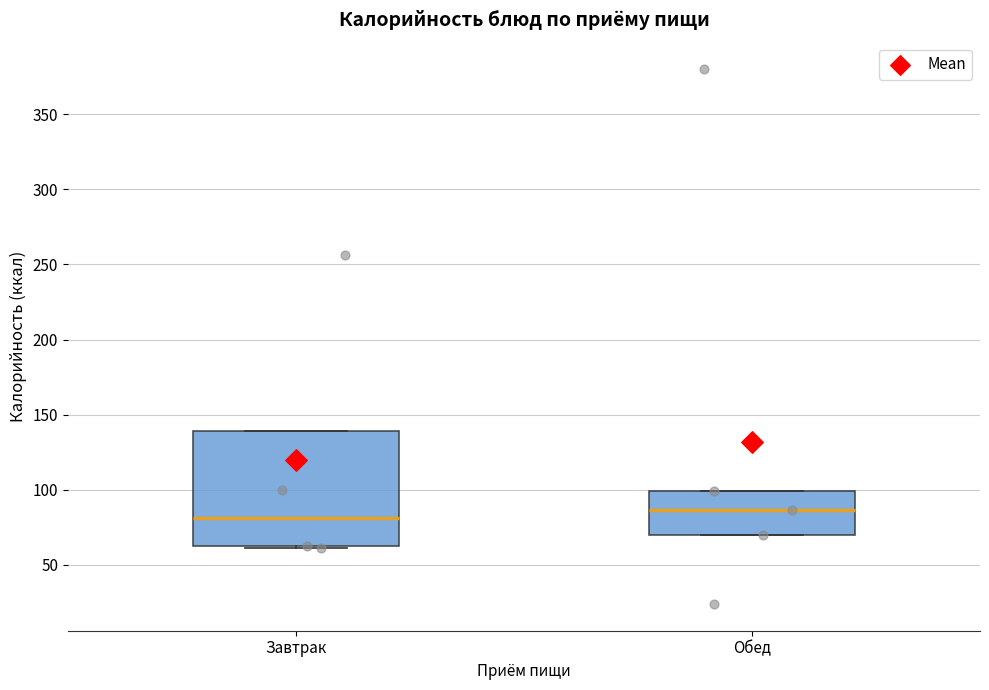

Reading left to right, transcribe this box plot: for each box, give where its median line is, the range the box spans, and where its two whiskers end, as read against the y-axis. The values are not printed on the chart, so give them approximately, as read against the axis.

Завтрак: median 80, box 60 to 140, whiskers 60 to 140
Обед: median 85, box 70 to 100, whiskers 70 to 100